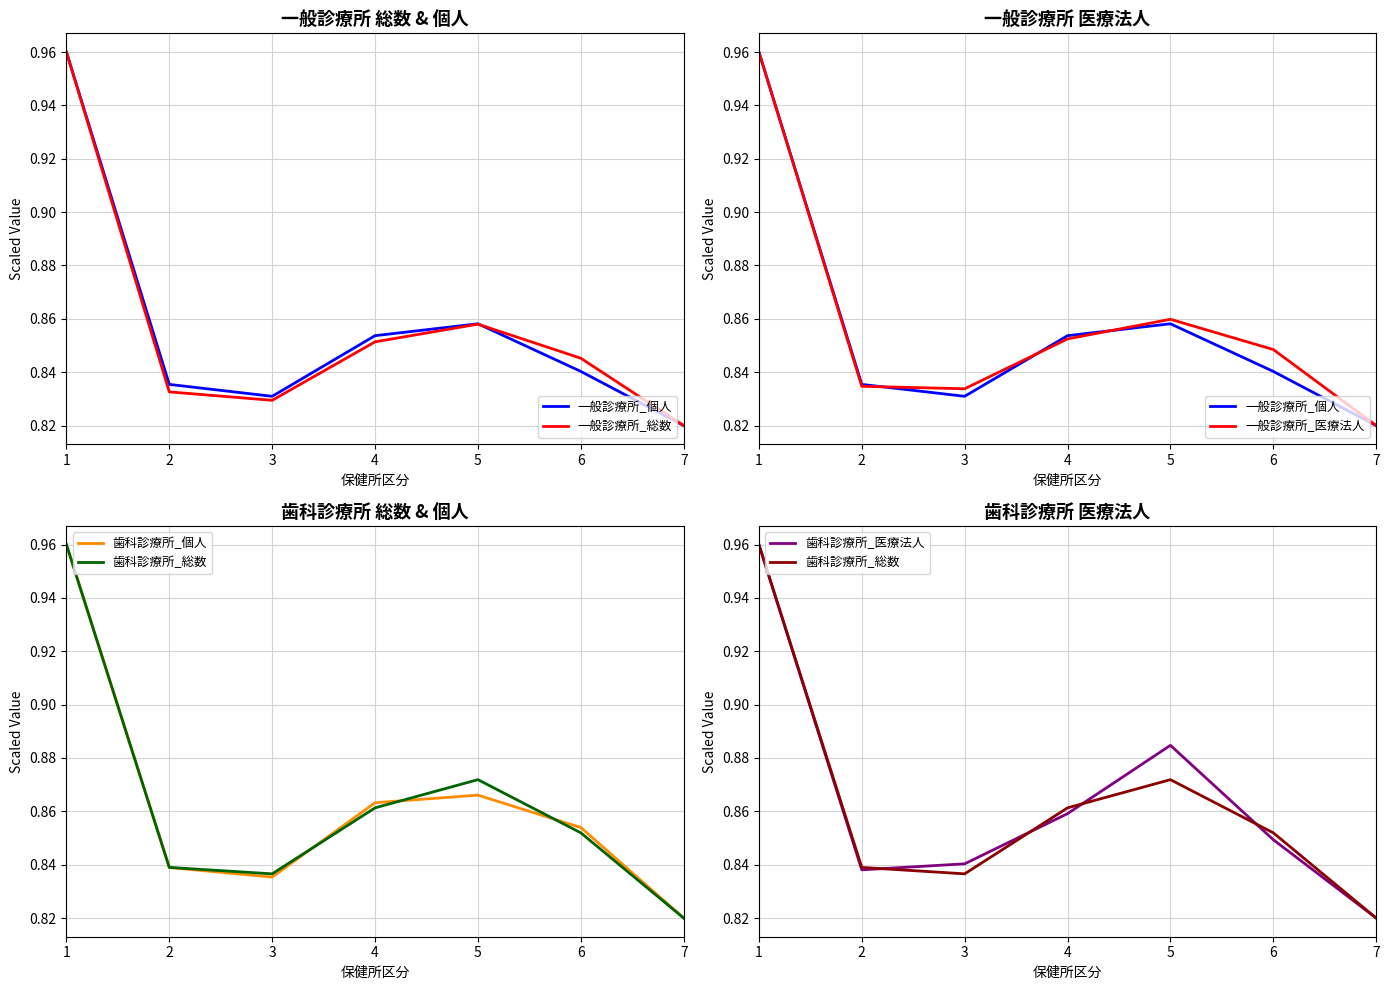

Does the chart display data point markers on the line(s)?

No